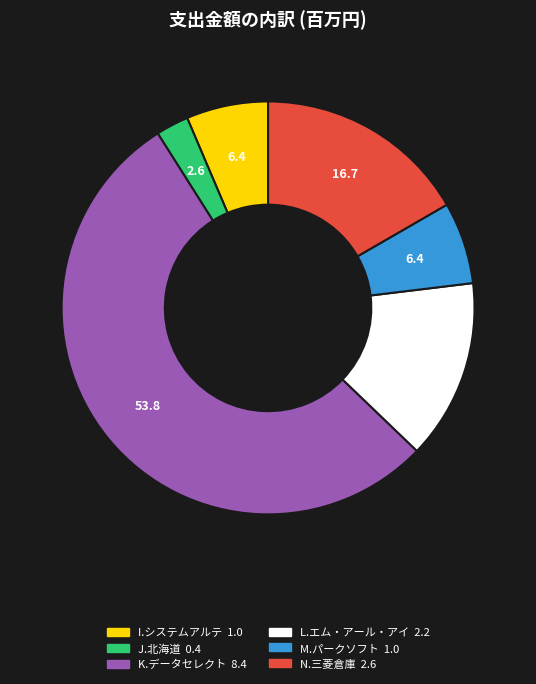

How many slices are in this pie chart?

6